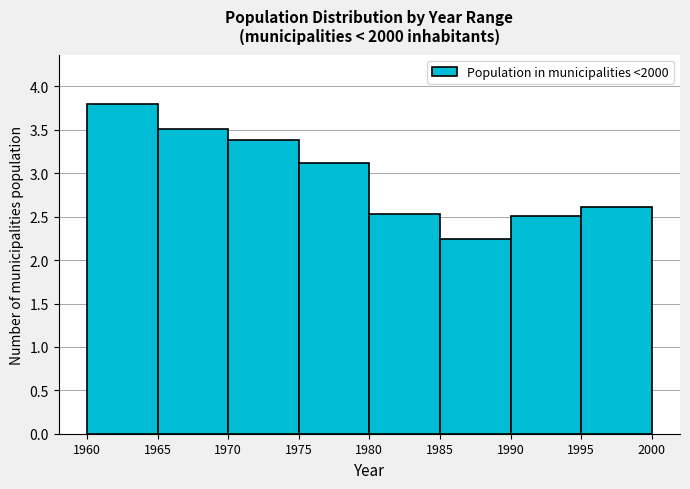

Reading left to right, transcribe this chart: for each bar, give the range it covers on the x-axis and its height. The values are not printed on the chart, so give them approximately, as read against the axis.

1960 to 1965: 3.80
1965 to 1970: 3.50
1970 to 1975: 3.40
1975 to 1980: 3.10
1980 to 1985: 2.55
1985 to 1990: 2.25
1990 to 1995: 2.50
1995 to 2000: 2.60